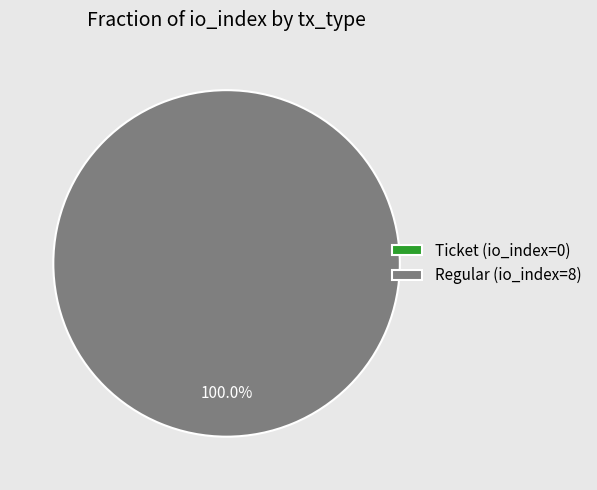

Between Regular (io_index=8) and Ticket (io_index=0), which is larger?

Regular (io_index=8)